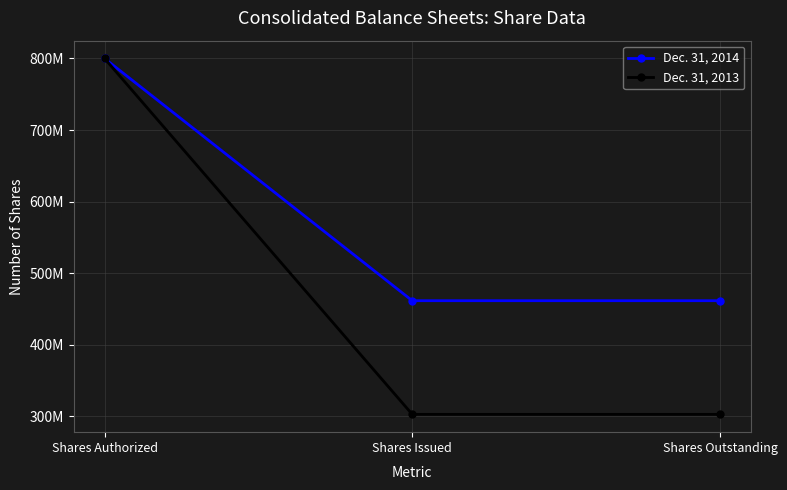

Which series has the widest spread of values?

Dec. 31, 2013